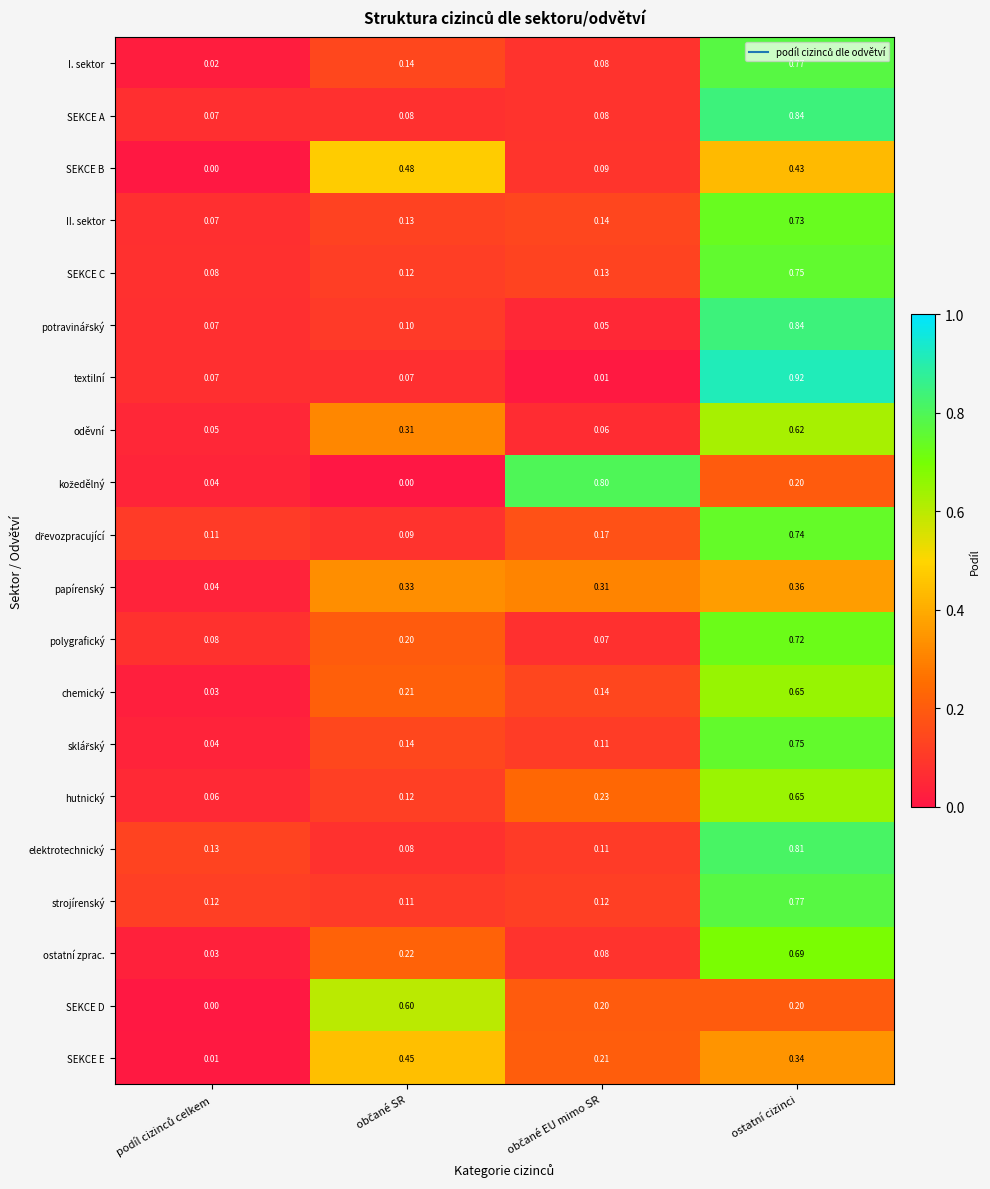

Which series has the largest range (max minus min)?

textilní